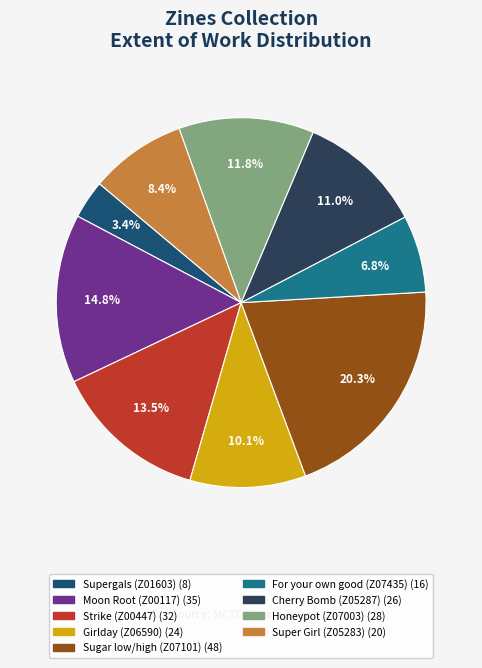

Does any single category account for the majority?

No